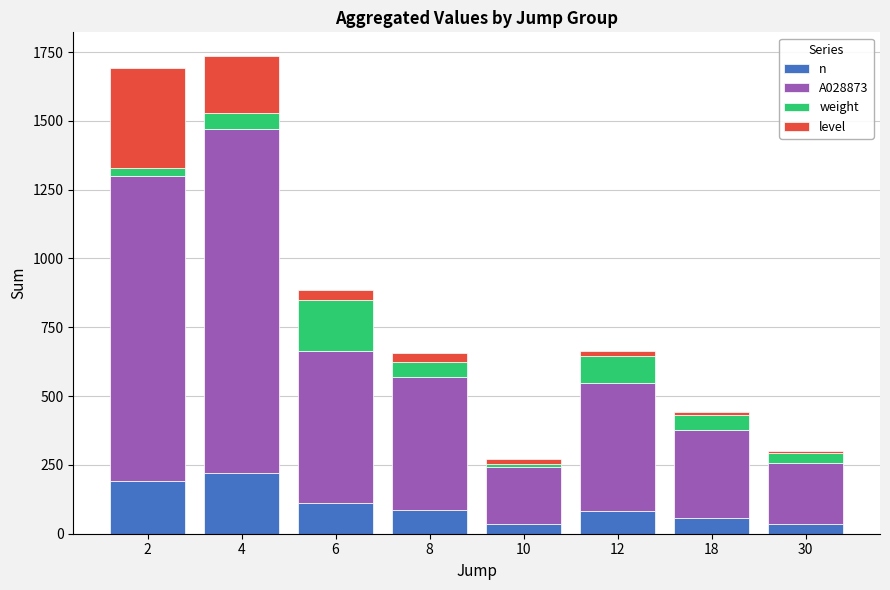

The value of n at 18 is 58. True or false?

True